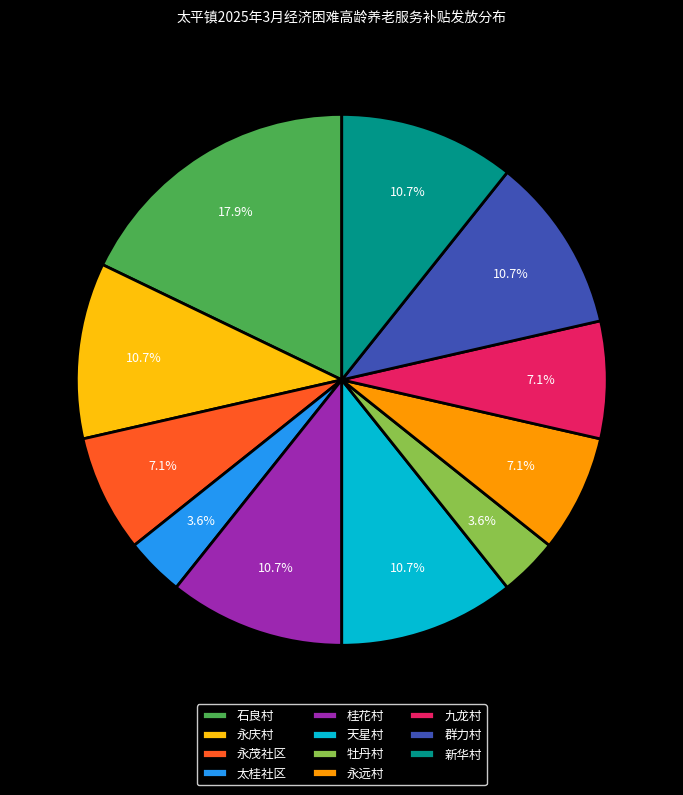

Between 牡丹村 and 天星村, which is larger?

天星村